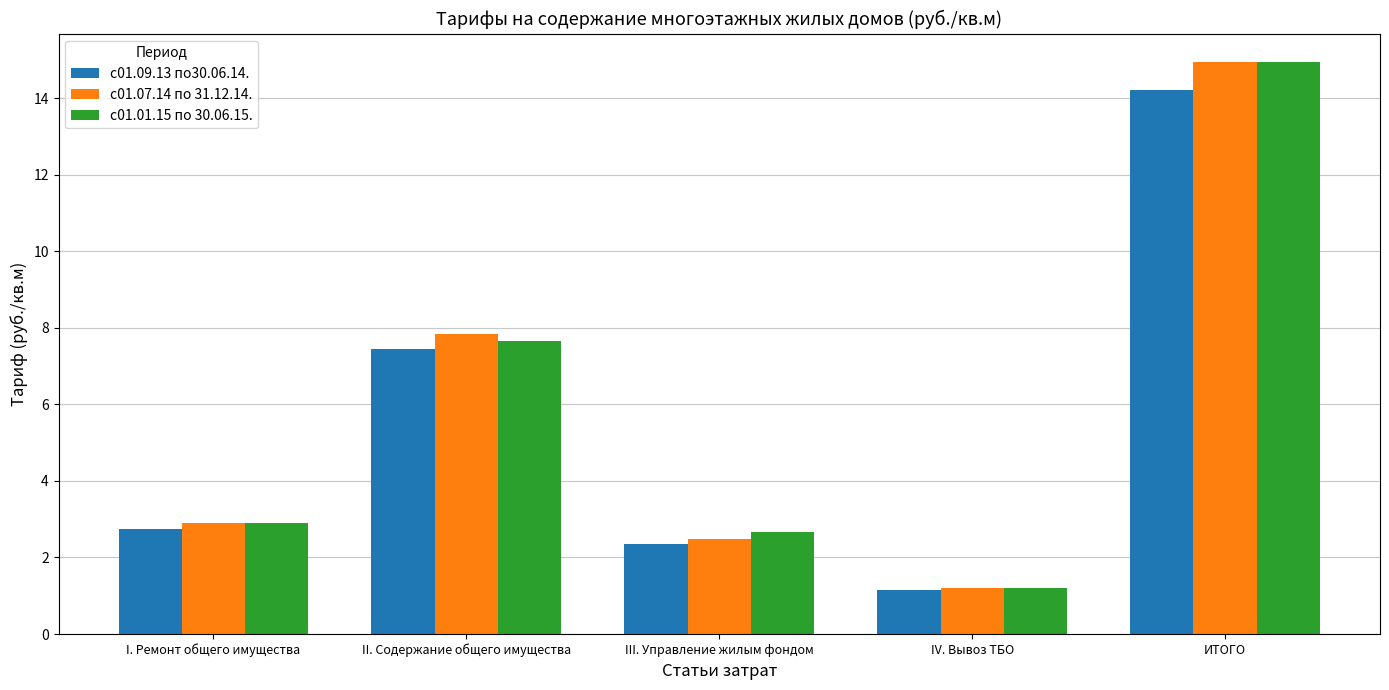

At which label does с01.07.14 по 31.12.14. reach its minimum?

IV. Вывоз ТБО